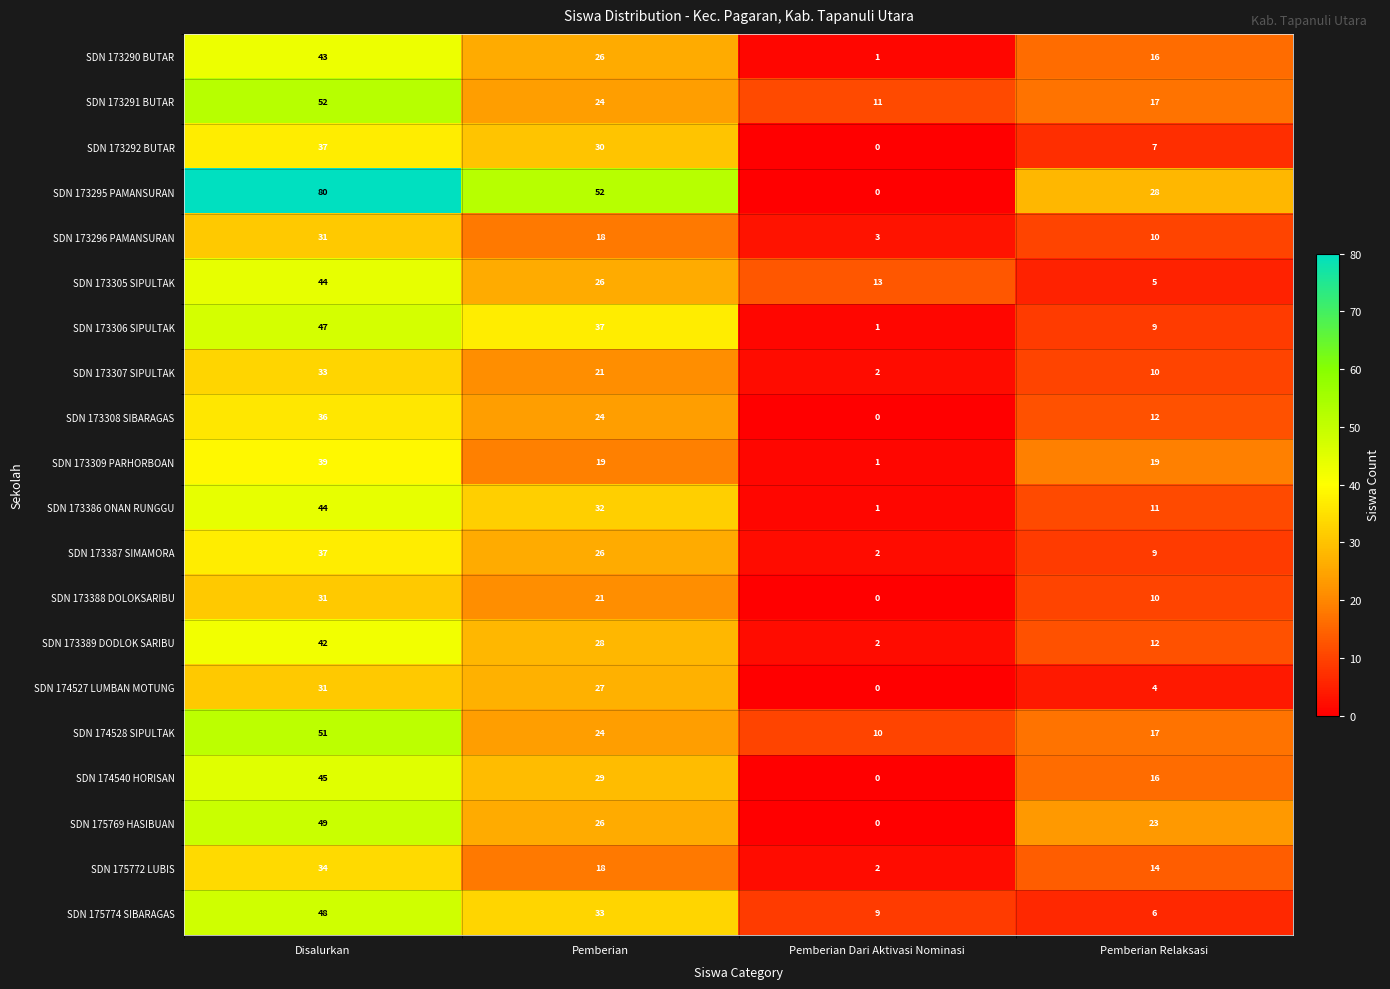

Which label corresponds to the smallest value in the chart?

Pemberian Dari Aktivasi Nominasi